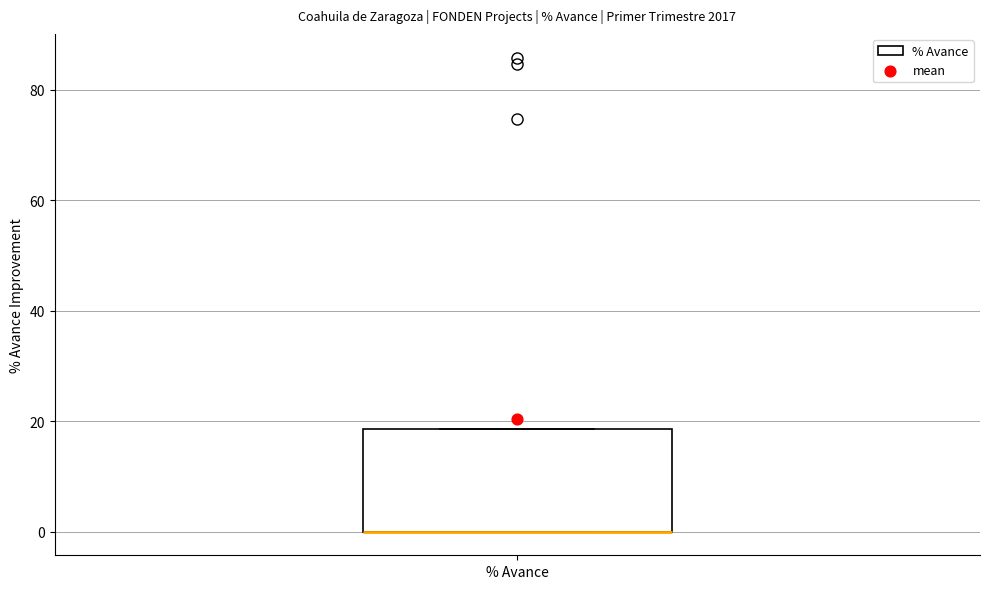

Transcribe this box plot: give where the median line is, the range the box spans, and where the two whiskers end, as read against the y-axis. The values are not printed on the chart, so give them approximately, as read against the axis.

median 0 (drawn on the box's lower edge), box 0 to 18, whiskers 0 to 18